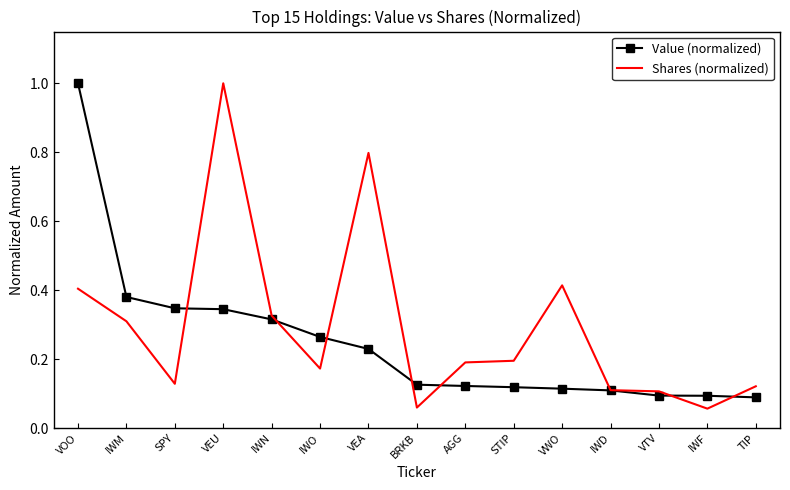

What position from the right is IWN?

11